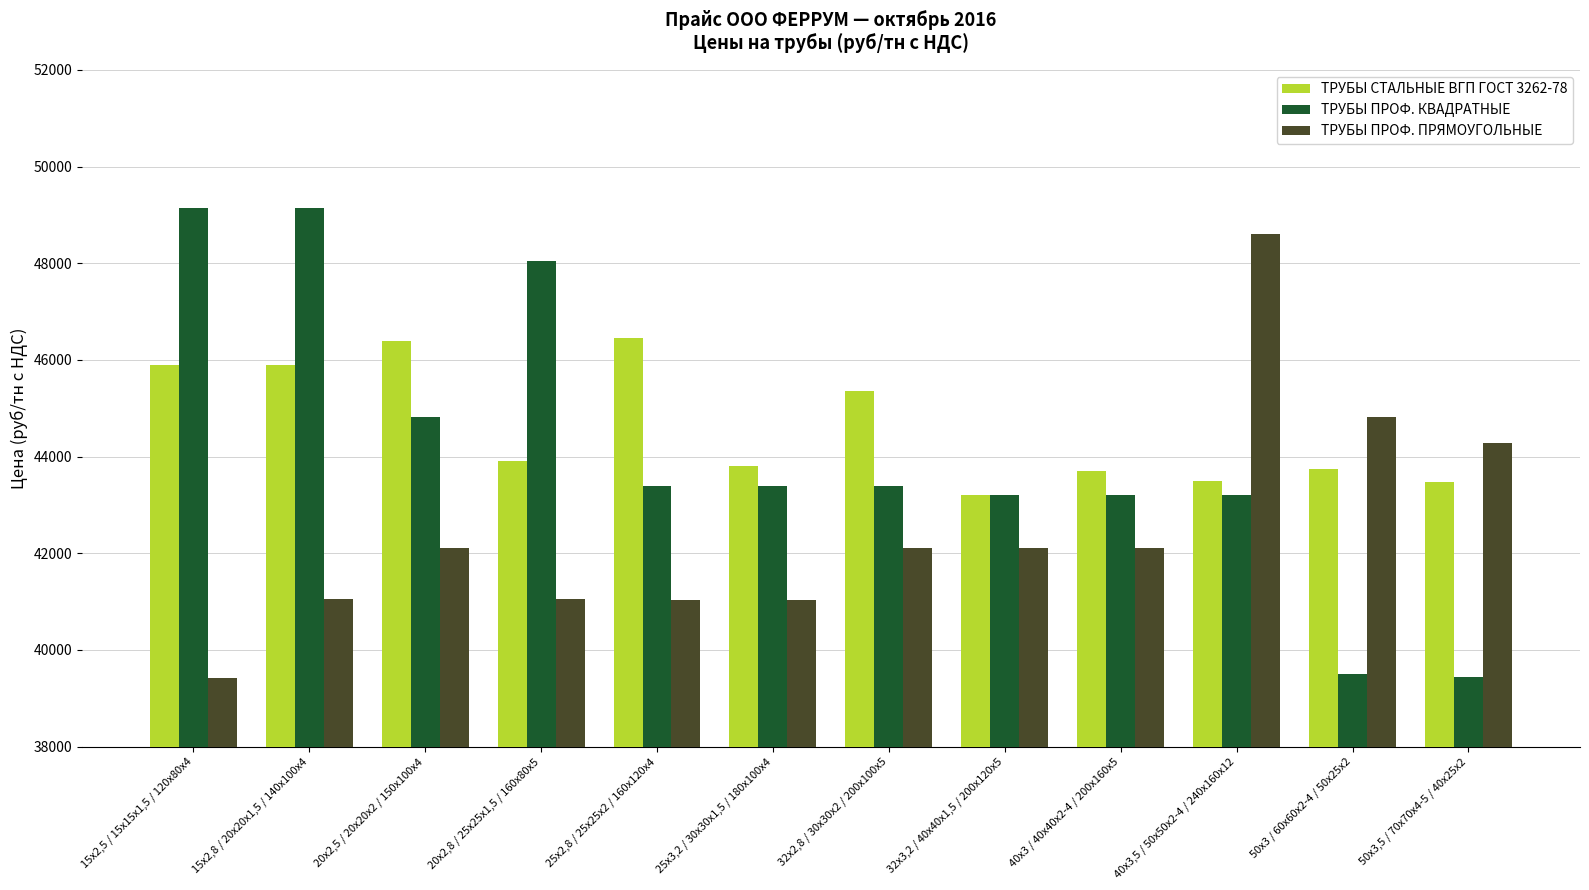

What is the difference between the maximum and minimum values in the ТРУБЫ ПРОФ. КВАДРАТНЫЕ series?

9700